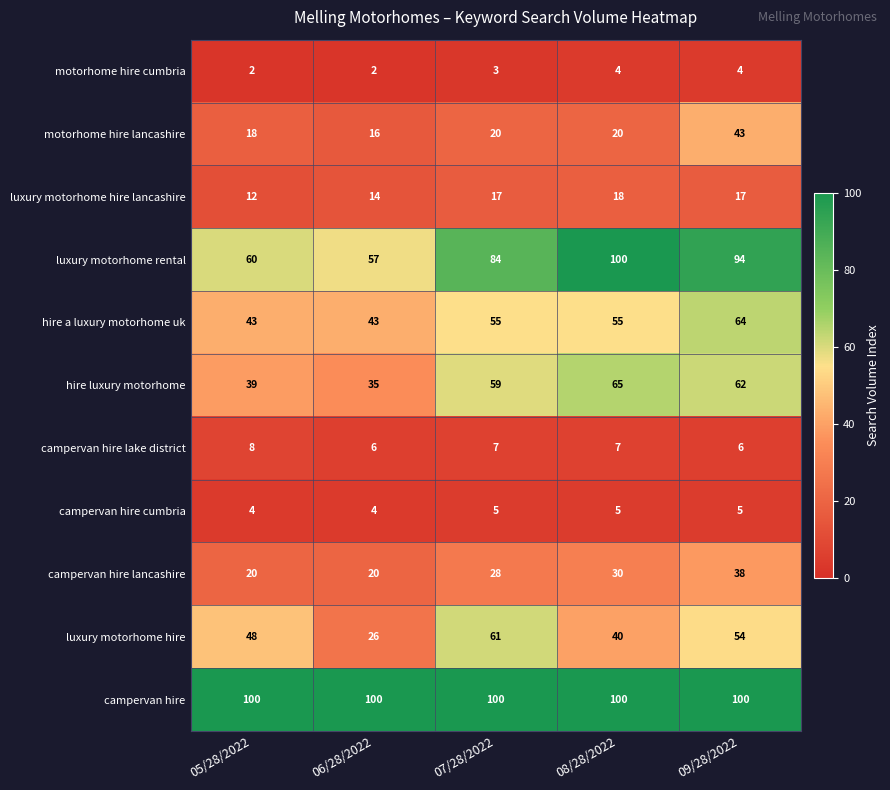

Which series has the largest range (max minus min)?

luxury motorhome rental